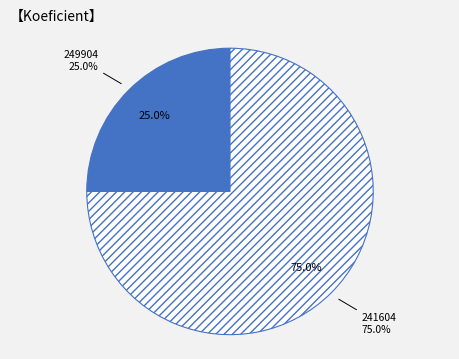

What is the ratio of the value at 249904 to the value at 241604?

0.3